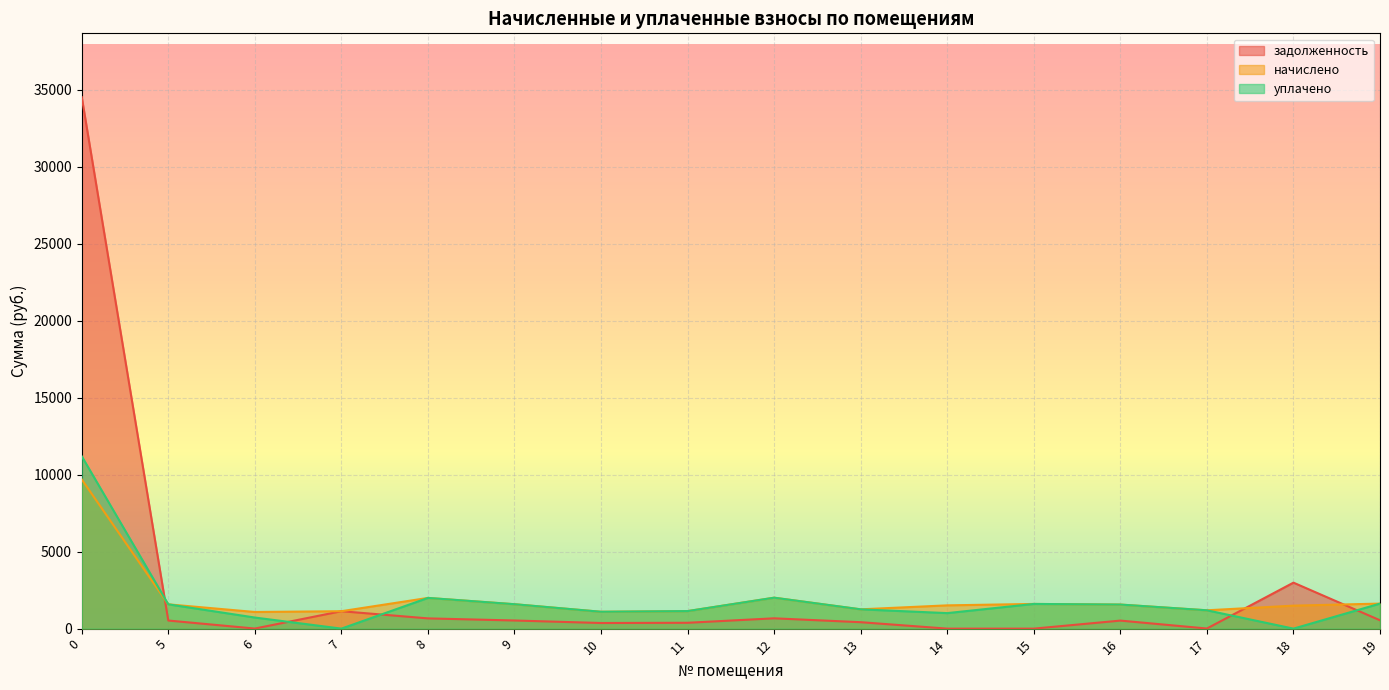

Which series has the largest total across all categories?

задолженность